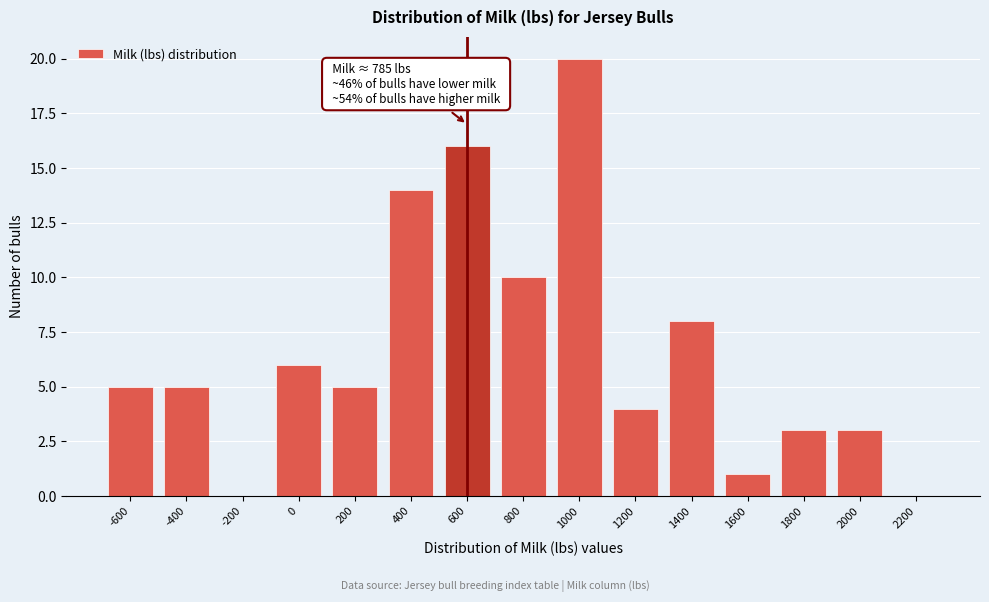

Reading right to left, extract all data points from this chart.

2200=0	2000=3	1800=3	1600=1	1400=8	1200=4	1000=20	800=10	600=16	400=14	200=5	0=6	-200=0	-400=5	-600=5